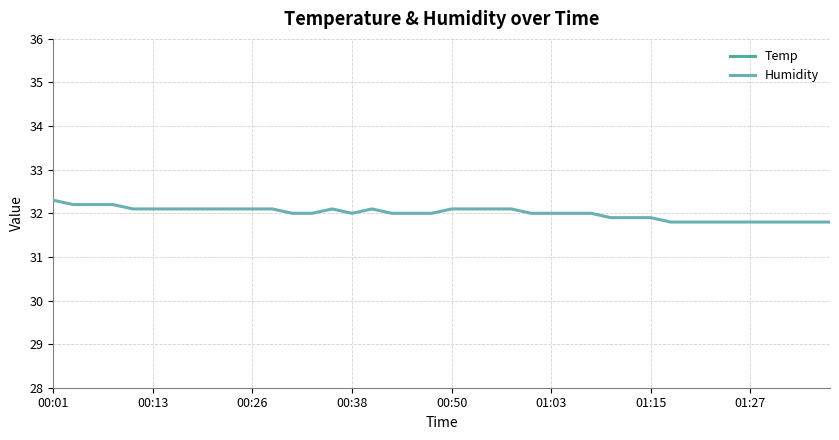

True or false: Humidity has a value of 50.7 at 01:15.

False